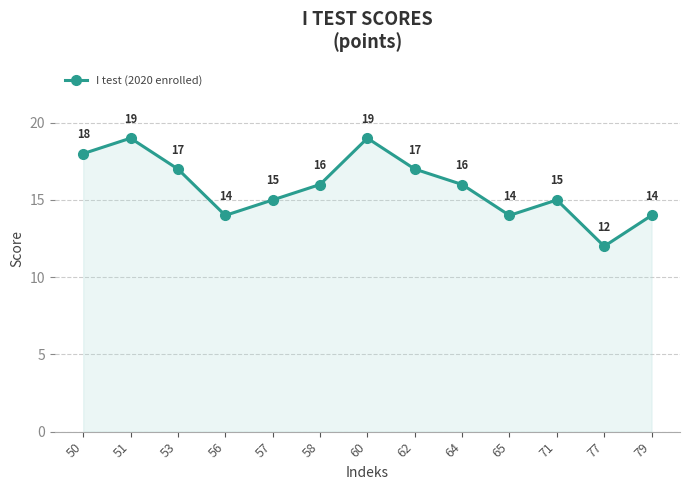

True or false: the data shows 18 at 50.

True